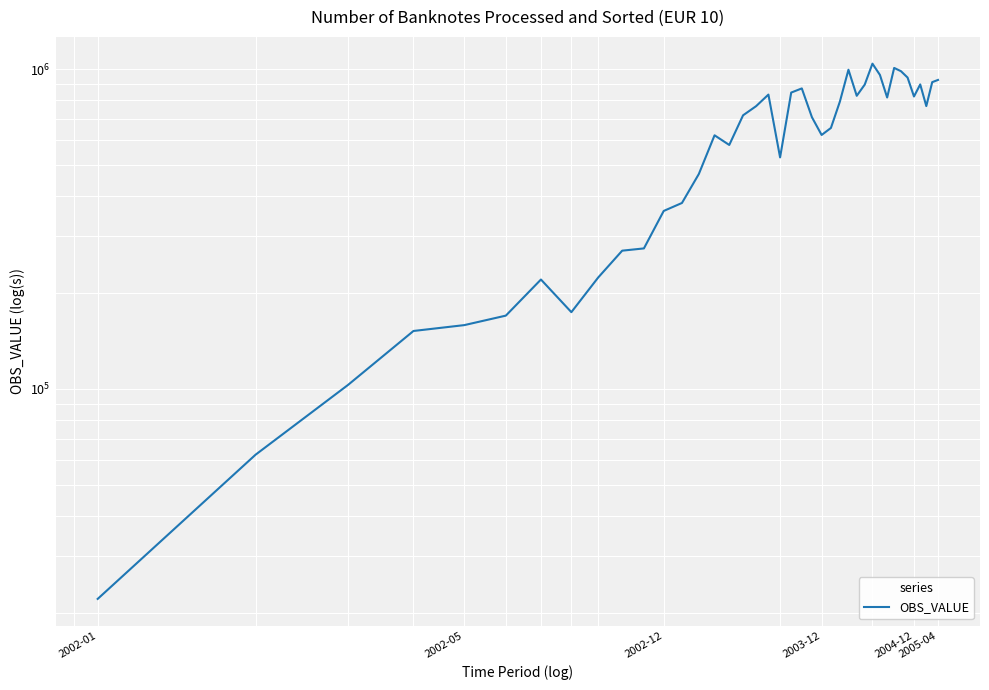

How many lines are shown in the chart?

1